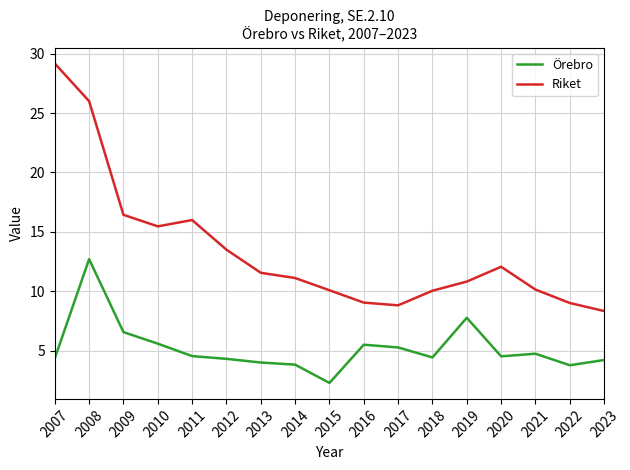

Which series has the largest range (max minus min)?

Riket